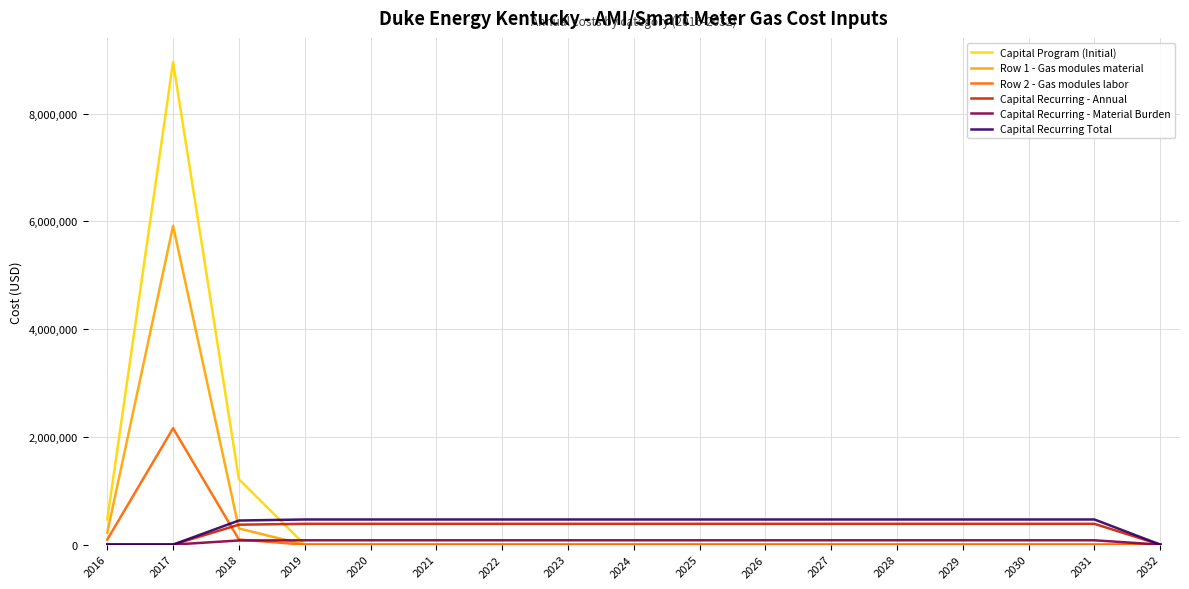

Is the value of Capital Recurring Total at 2019 greater than the value of Row 2 - Gas modules labor at 2019?

Yes